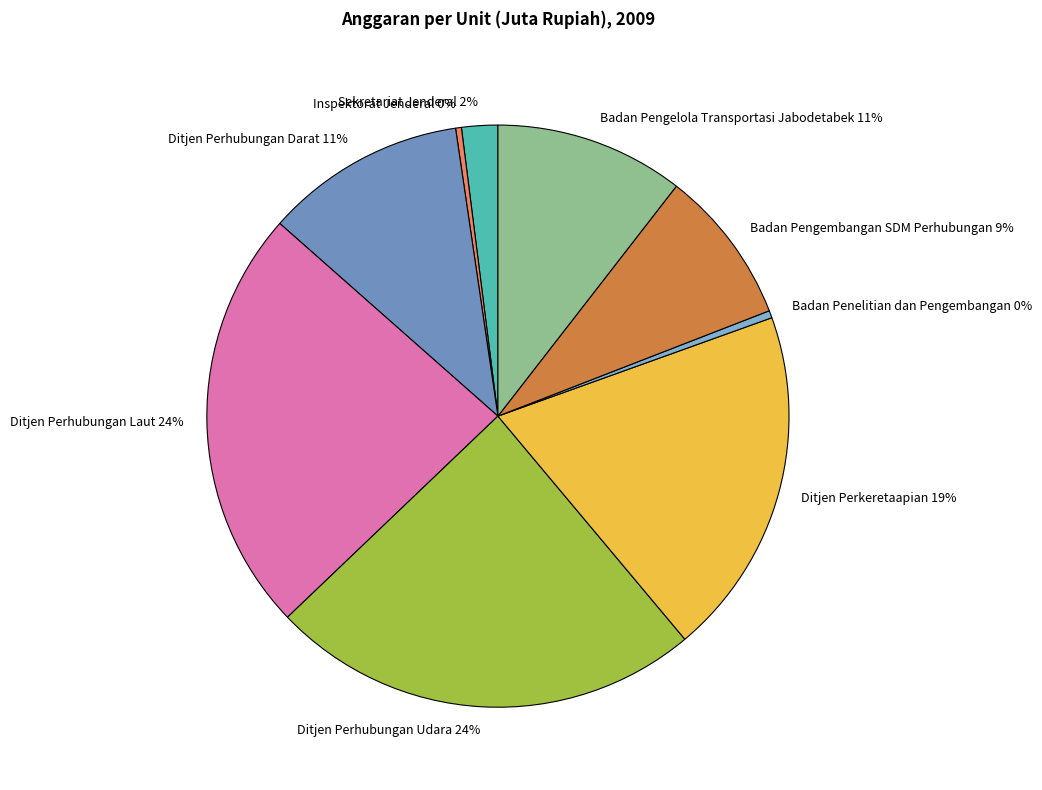

True or false: Ditjen Perhubungan Darat accounts for 11% of the total.

True